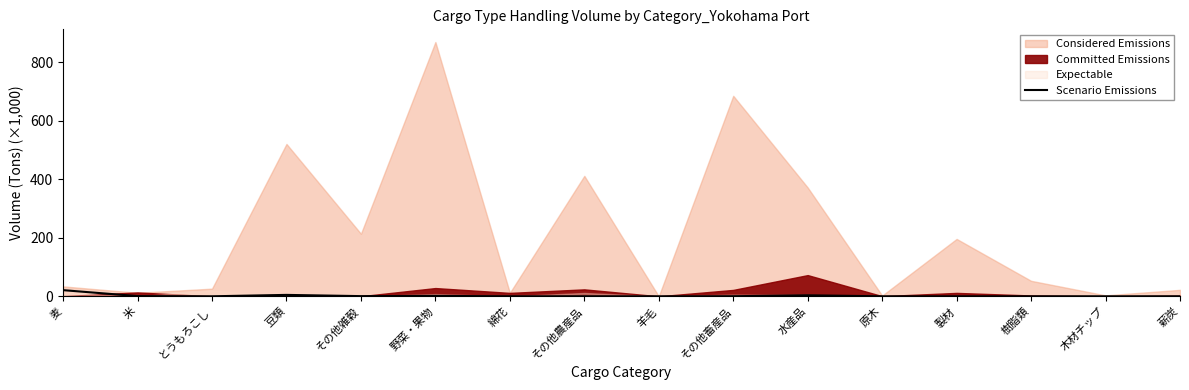

What is the label of the 15th point from the right?

米